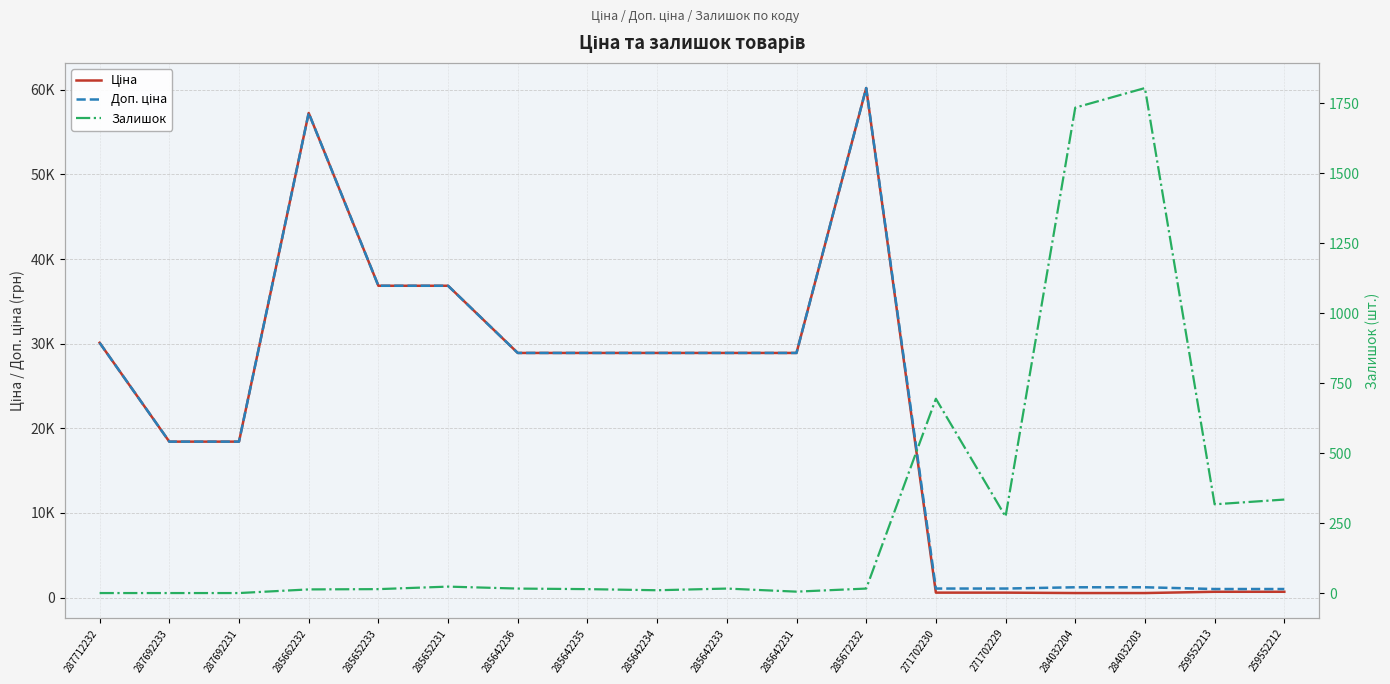

True or false: Доп. ціна and Ціна cross at least once.

False